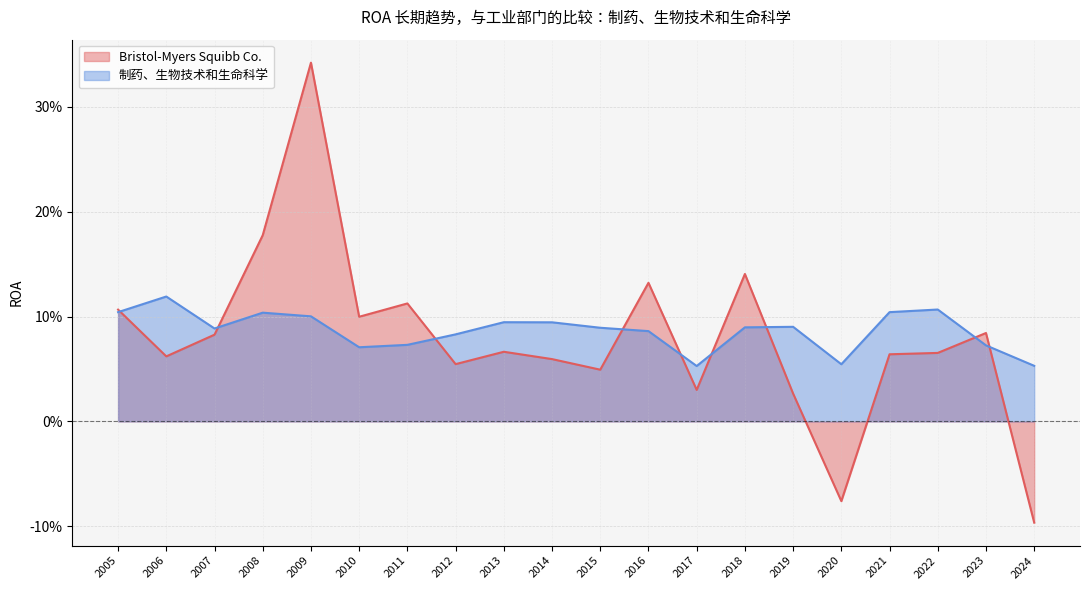

What are all the series names shown in the legend?

Bristol-Myers Squibb Co., 制药、生物技术和生命科学